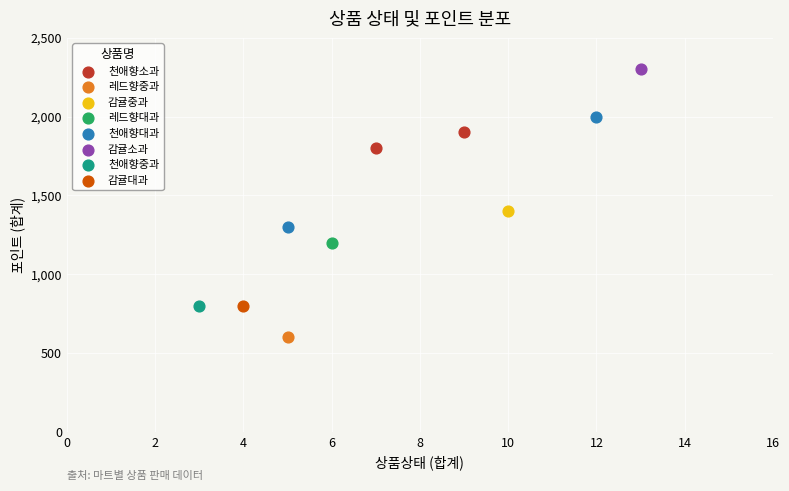

Which series reaches the minimum Y coordinate?

레드향중과